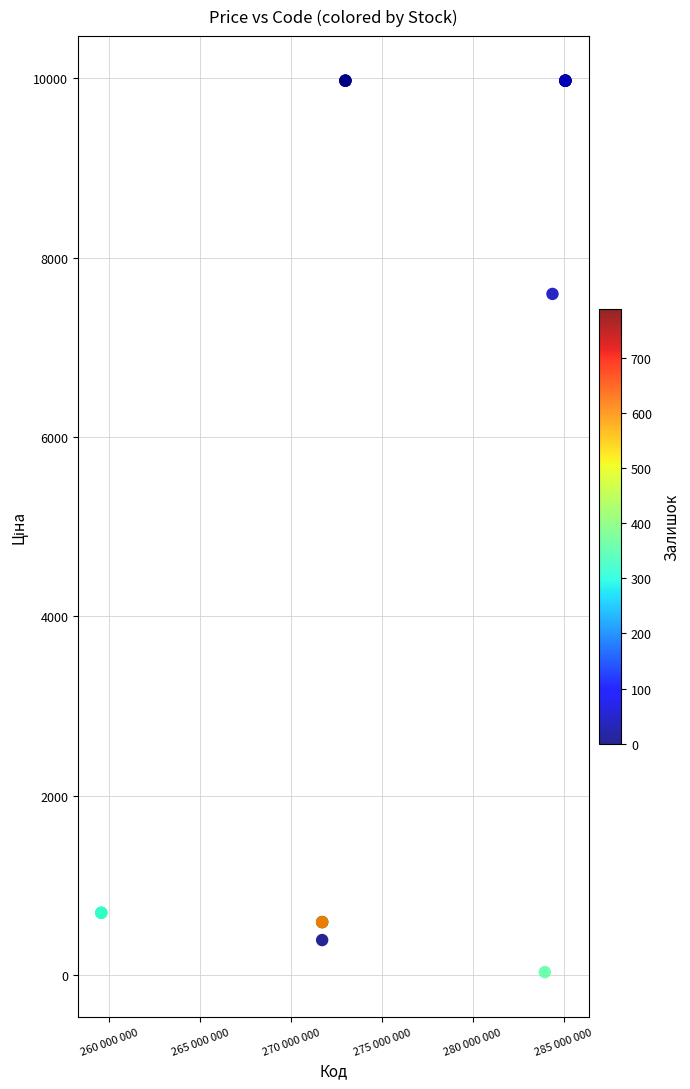

What Y value in the scatter plot is closest to 5003?

7596.5